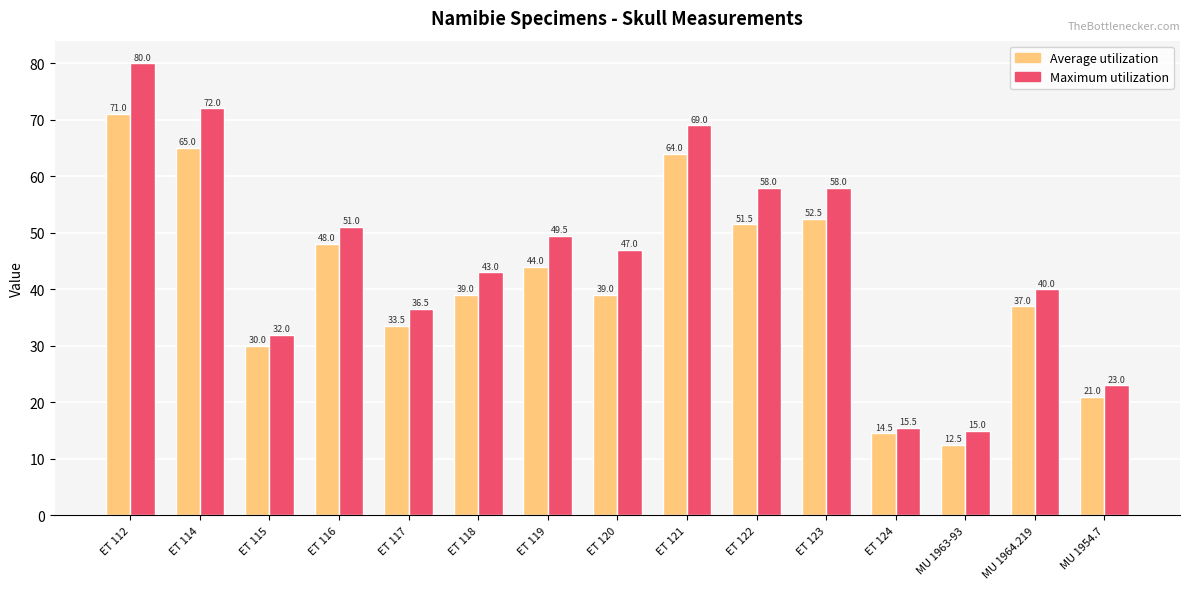

The Maximum utilization series shows 49.5 at ET 119. True or false?

True